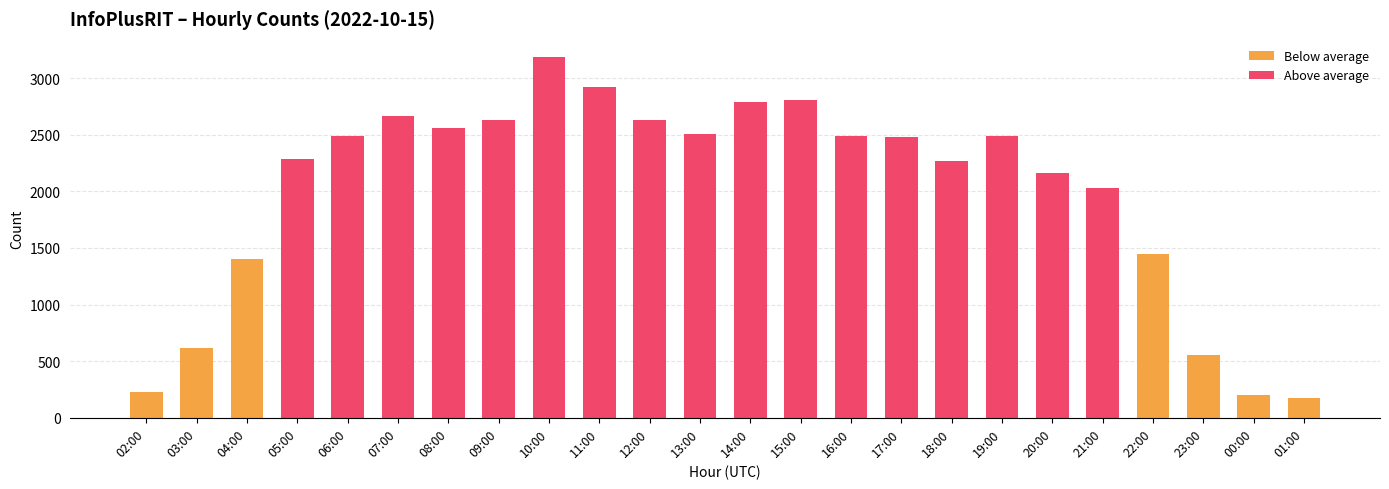

What is the value of the 3rd bar from the left?

1398